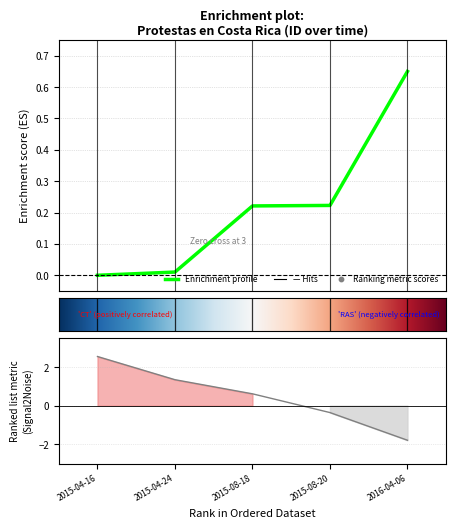

Which has a higher value, 2015-04-24 or 2015-08-18?

2015-08-18